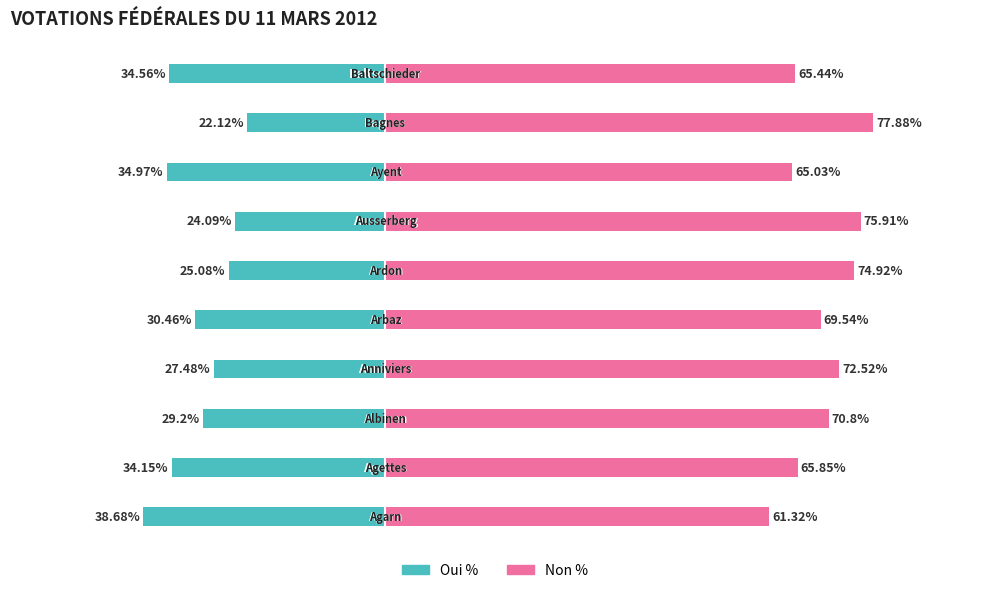

What is the total value across all series at 2?

41.6